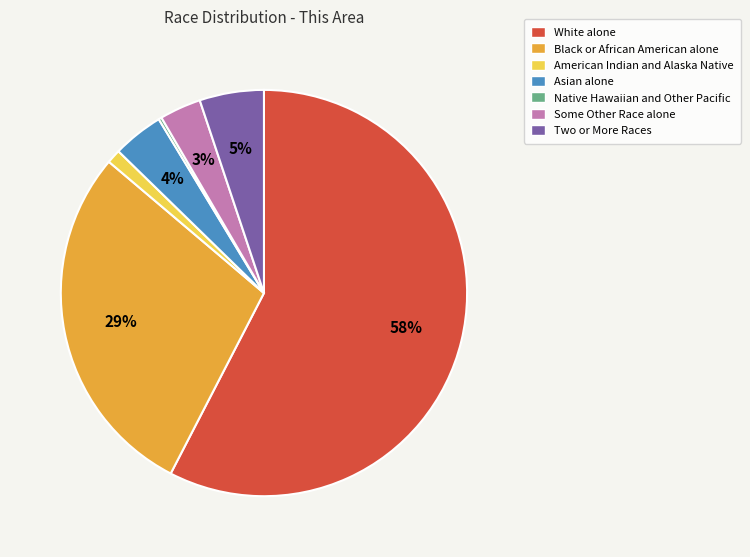

To the nearest percent, what is the average slice percentage?

14%